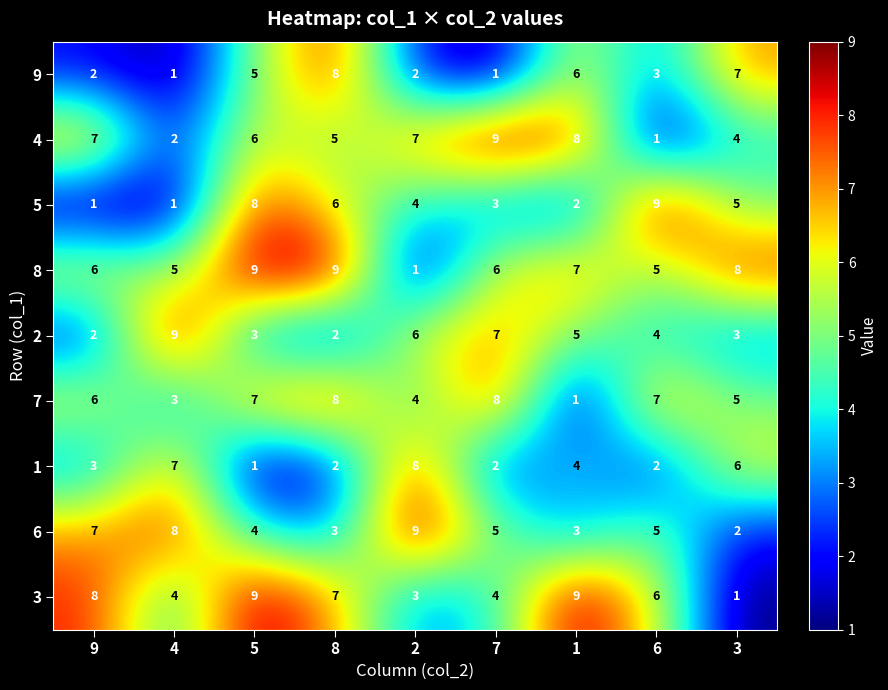

The value of 1 at 4 is 4. True or false?

False